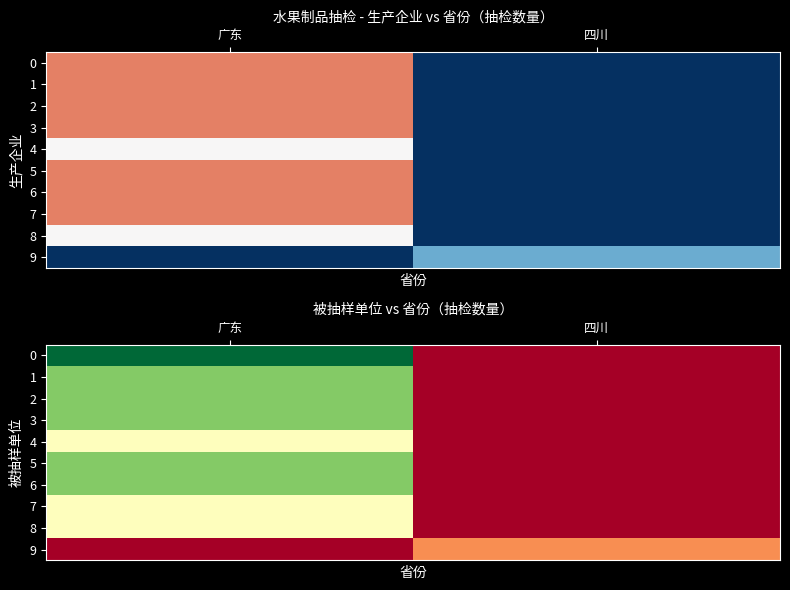

Which has a higher value, 四川 or 广东?

广东